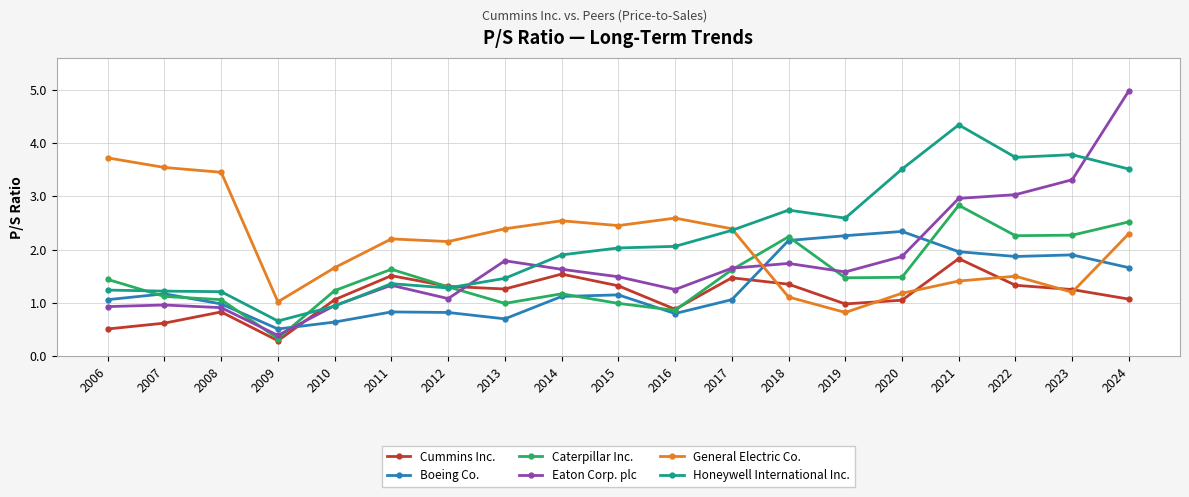

At which category does the chart reach its minimum across all series?

2009